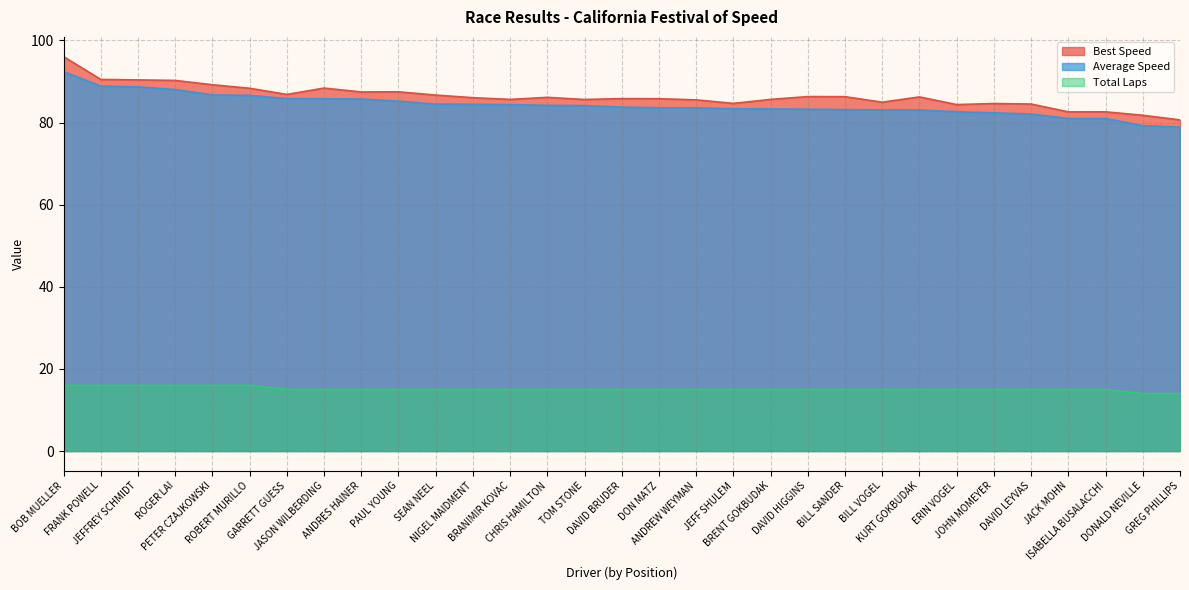

The value of Average Speed at FRANK POWELL is 122.7. True or false?

False